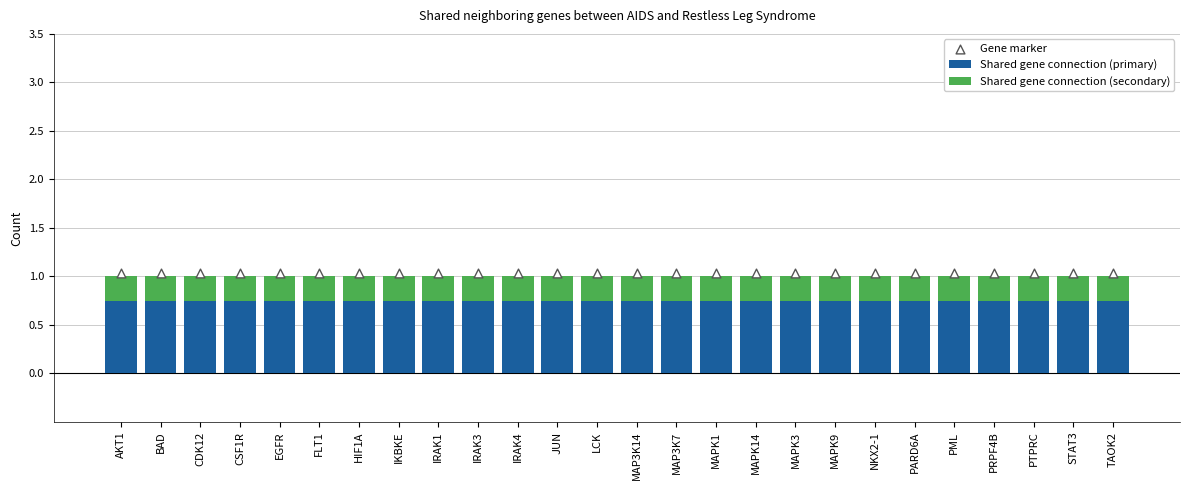

Is the value of Shared gene connection (primary) at PRPF4B greater than the value of Gene marker at AKT1?

No